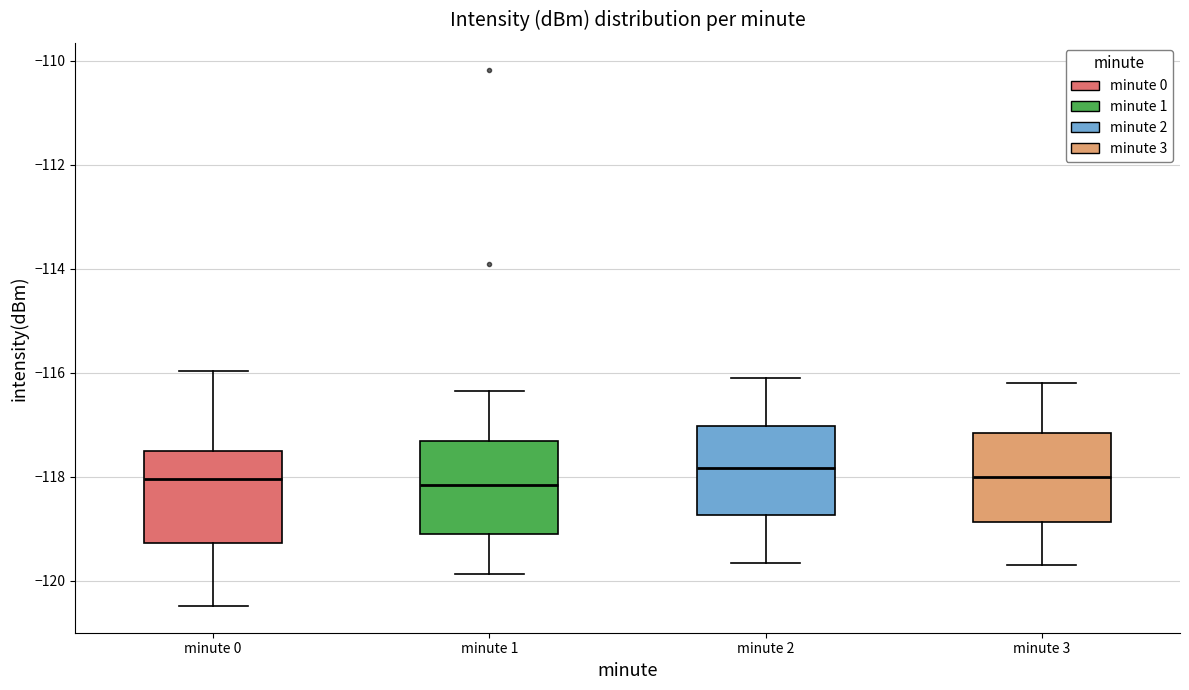

Where does the median line of the box for minute 0 sit on the y-axis? The values are not printed on the chart, so give them approximately, as read against the axis.

-118.0